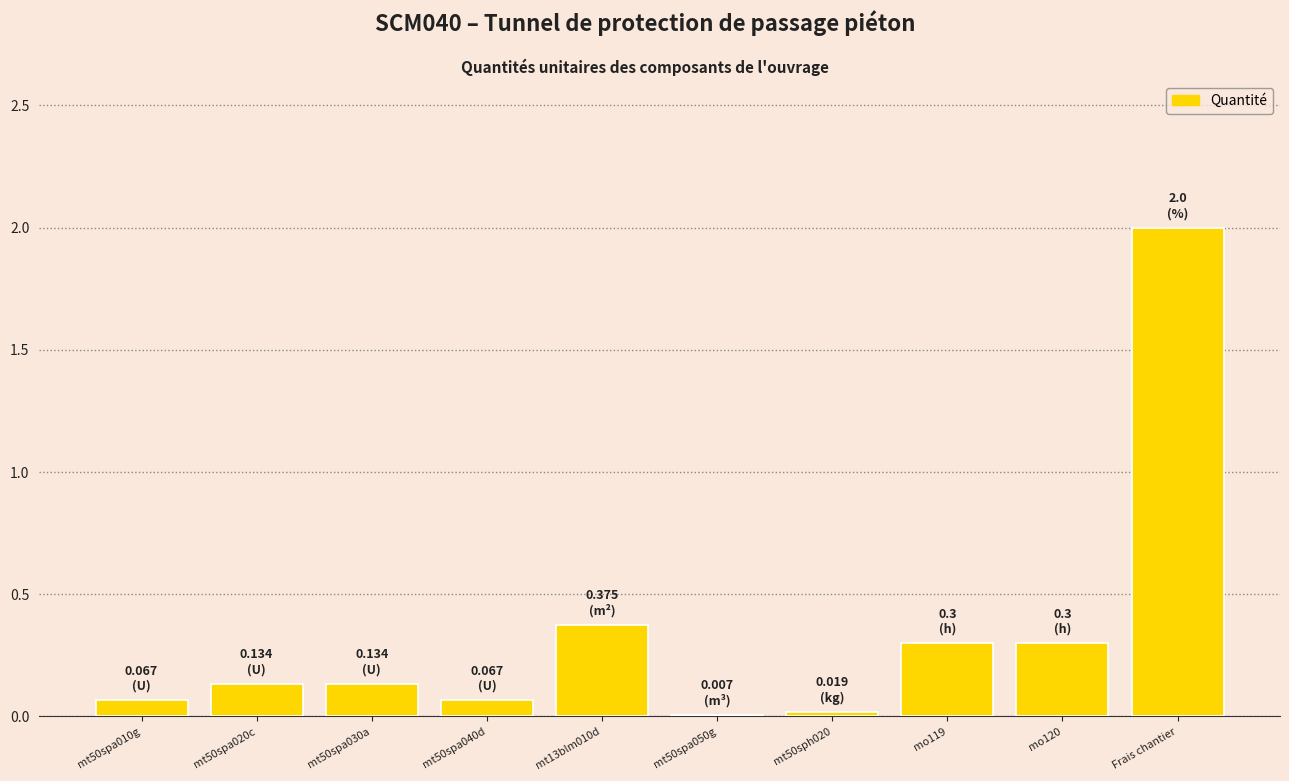

What is the sum of the values at mt13blm010d and mt50spa030a?

0.5